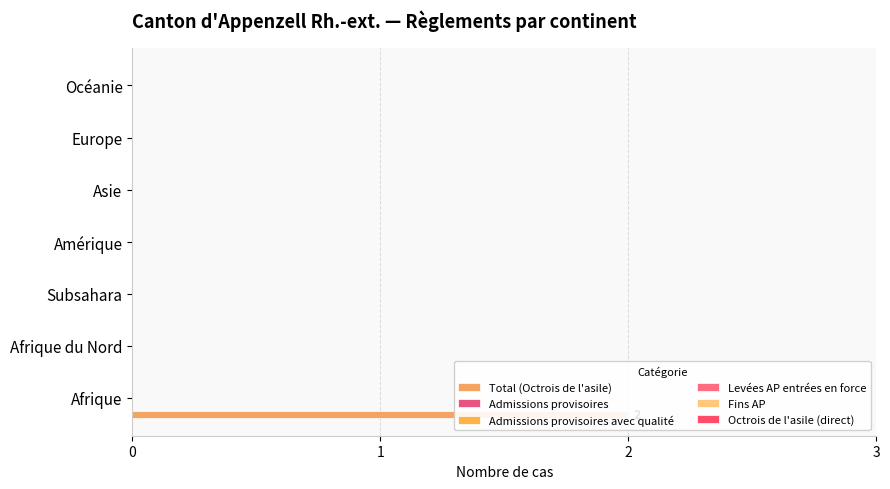

List the series in order of their peak value, highest first.

Total (Octrois de l'asile), Admissions provisoires, Admissions provisoires avec qualité, Levées AP entrées en force, Fins AP, Octrois de l'asile (direct)